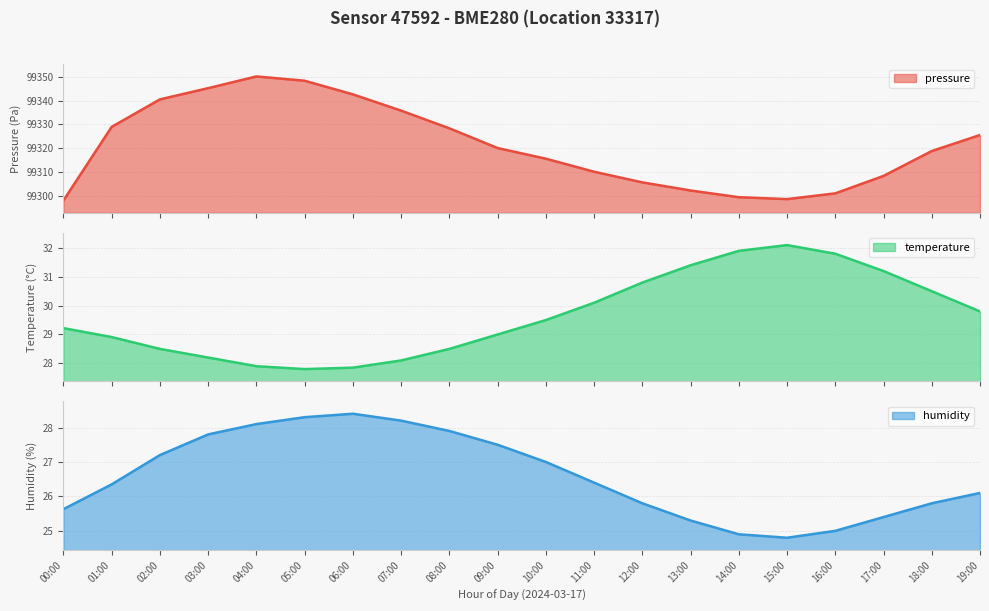

What is the minimum value for temperature?

27.8